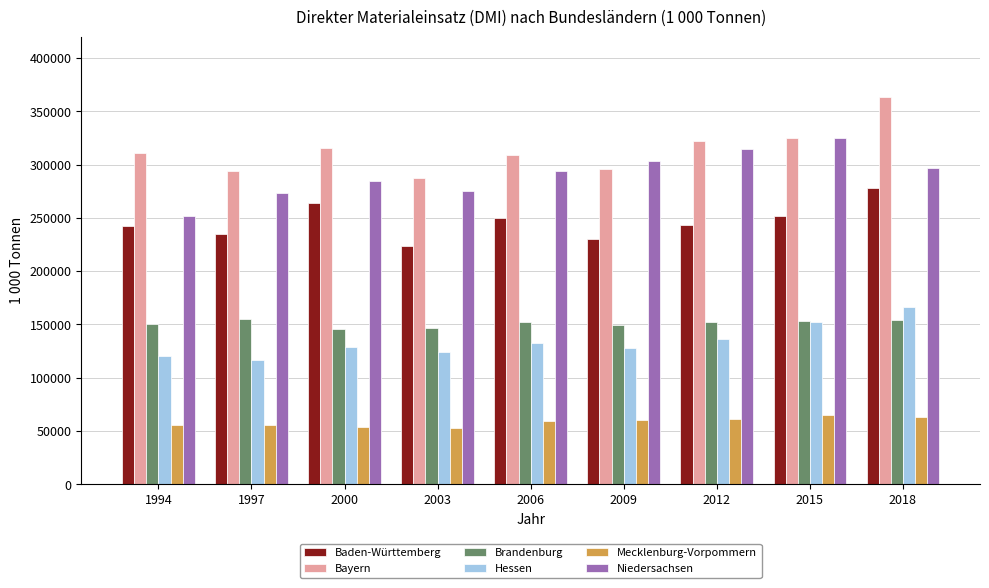

True or false: Bayern has a value of 468175.5 at 1994.

False